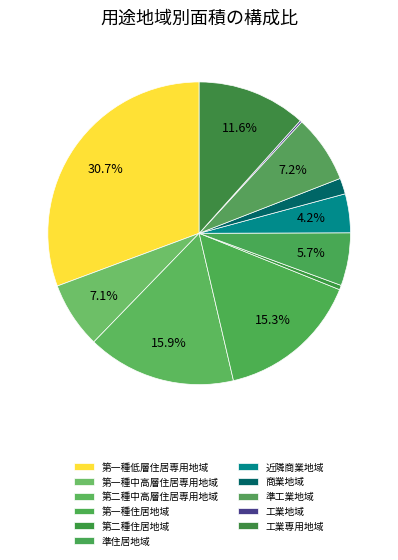

Does any single category account for the majority?

No